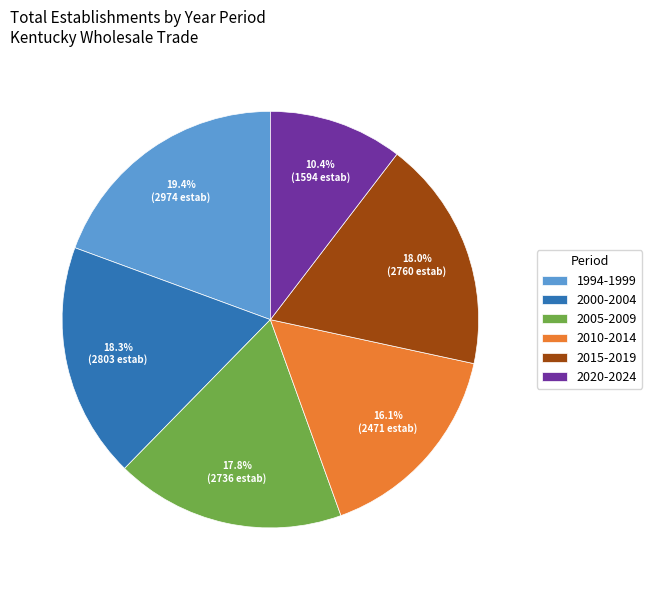

Is 2005-2009 the majority of the pie?

No